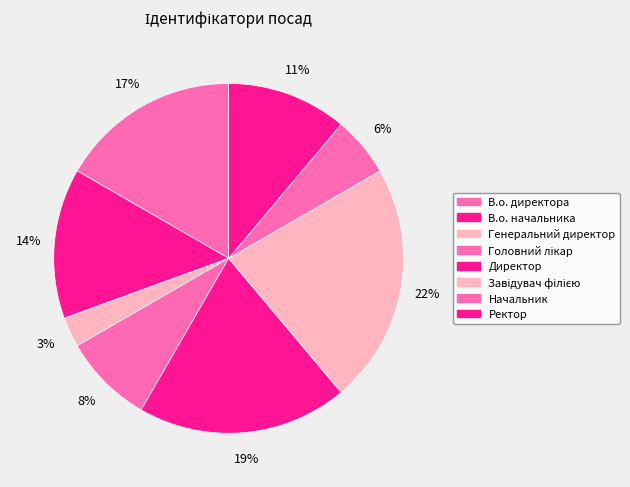

Count the number of slices in the pie.

8